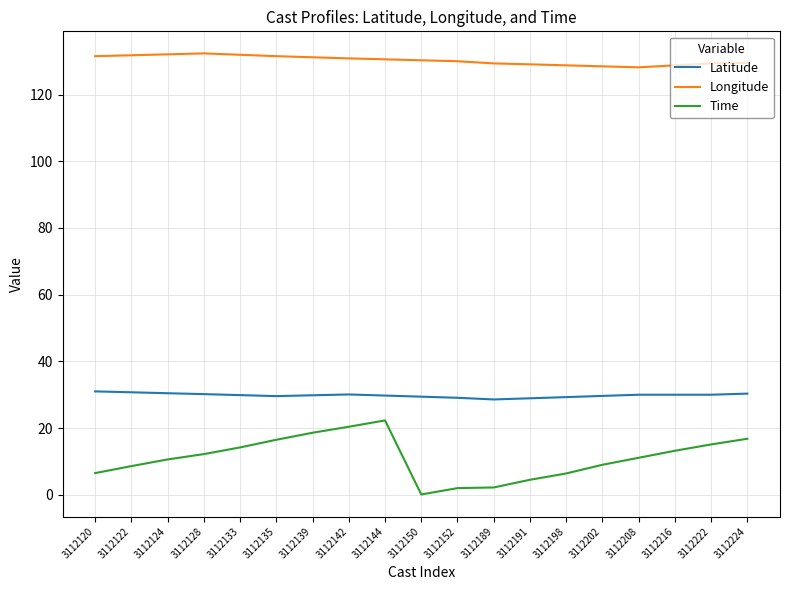

True or false: Longitude and Latitude cross at least once.

False